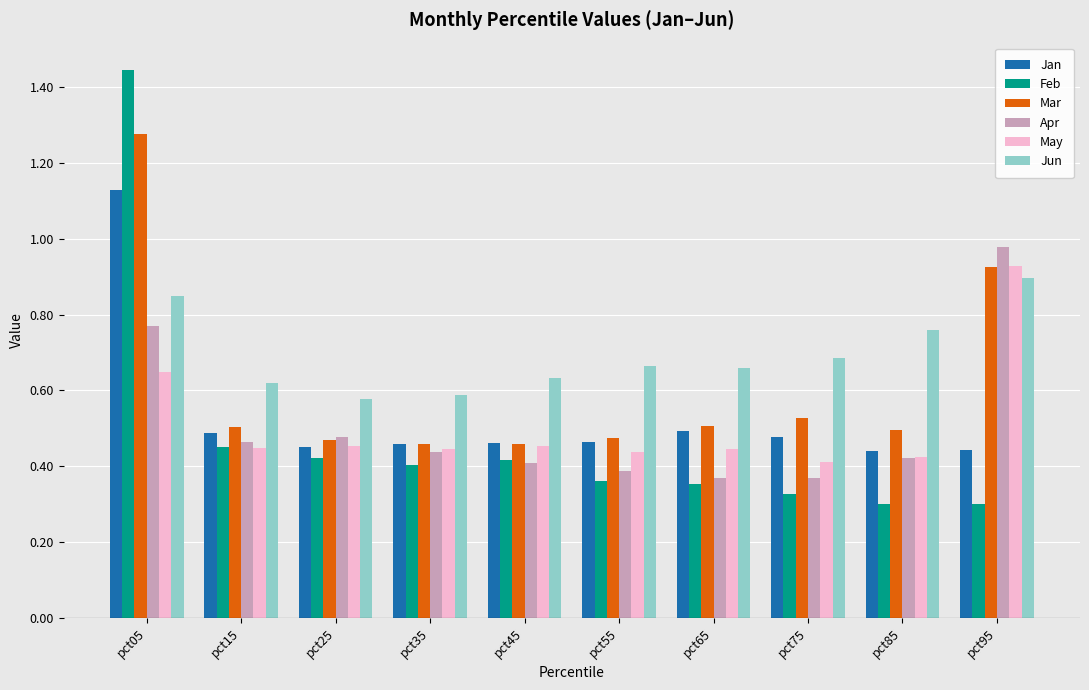

The Feb series shows 0.2 at pct45. True or false?

False